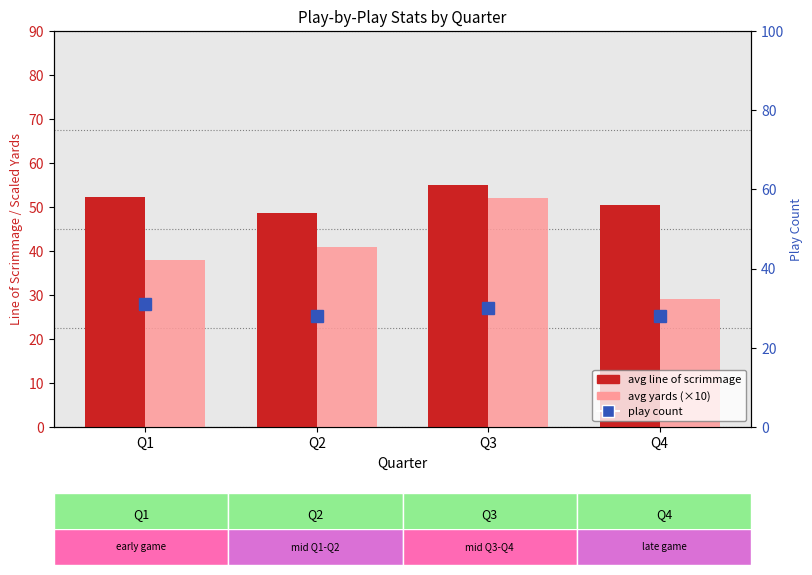

What is the difference between the avg line of scrimmage values at Q2 and Q4?

1.7